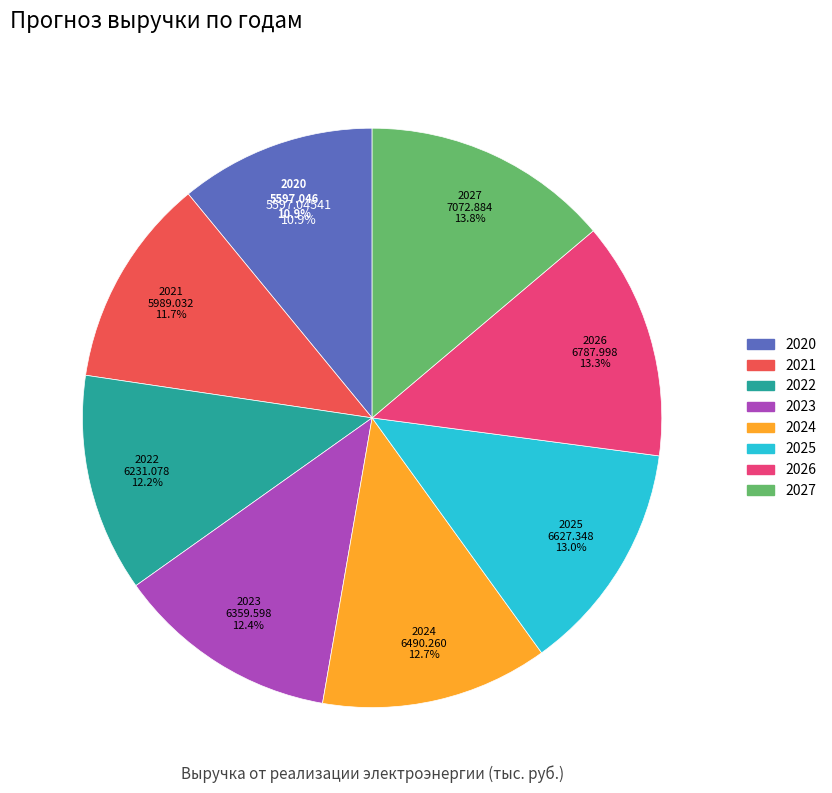

Which category has the smallest portion of the pie?

2020